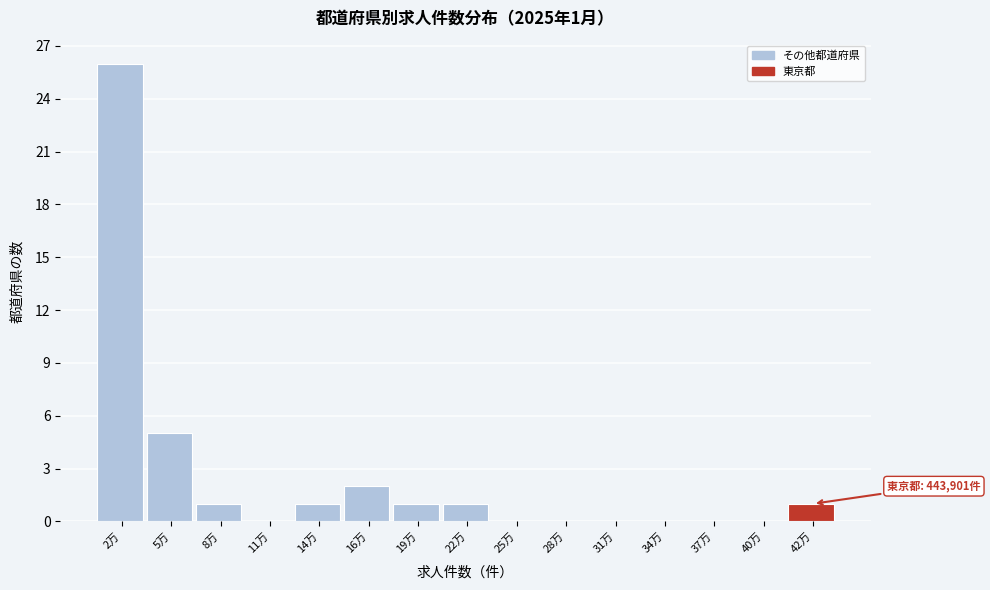

Reading right to left, transcribe all the data shown in this chart.

42万=1	40万=0	37万=0	34万=0	31万=0	28万=0	25万=0	22万=1	19万=1	16万=2	14万=1	11万=0	8万=1	5万=5	2万=26